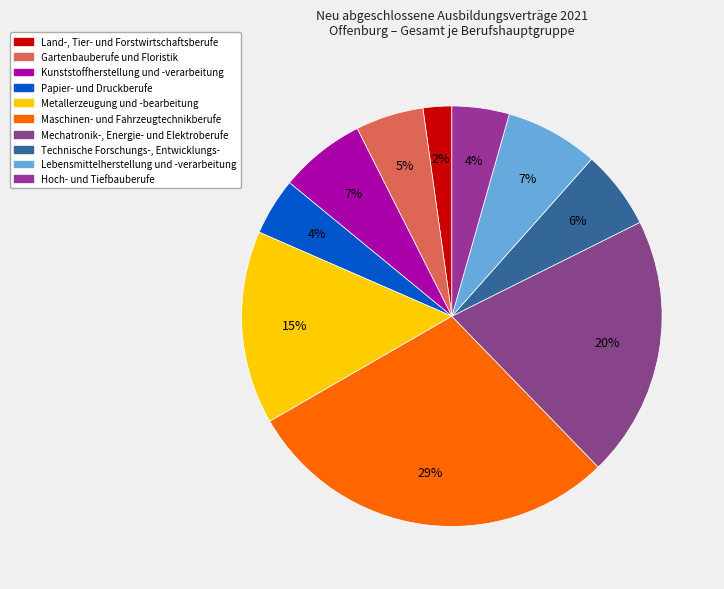

To the nearest percent, what is the average slice percentage?

10%